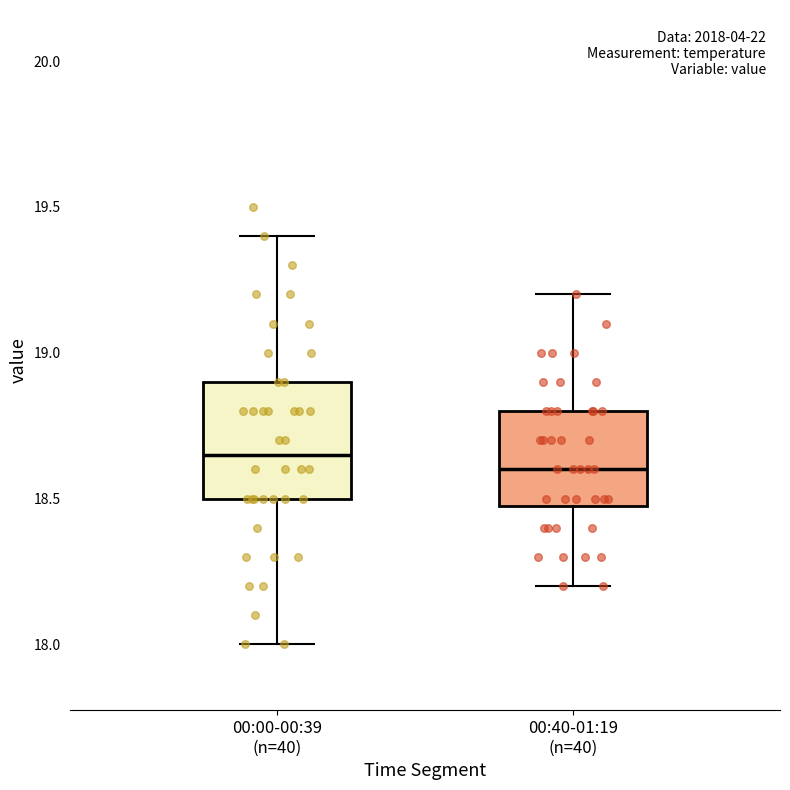

Where does the upper whisker of the box for 00:00-00:39 (n=40) end on the y-axis? The values are not printed on the chart, so give them approximately, as read against the axis.

19.40